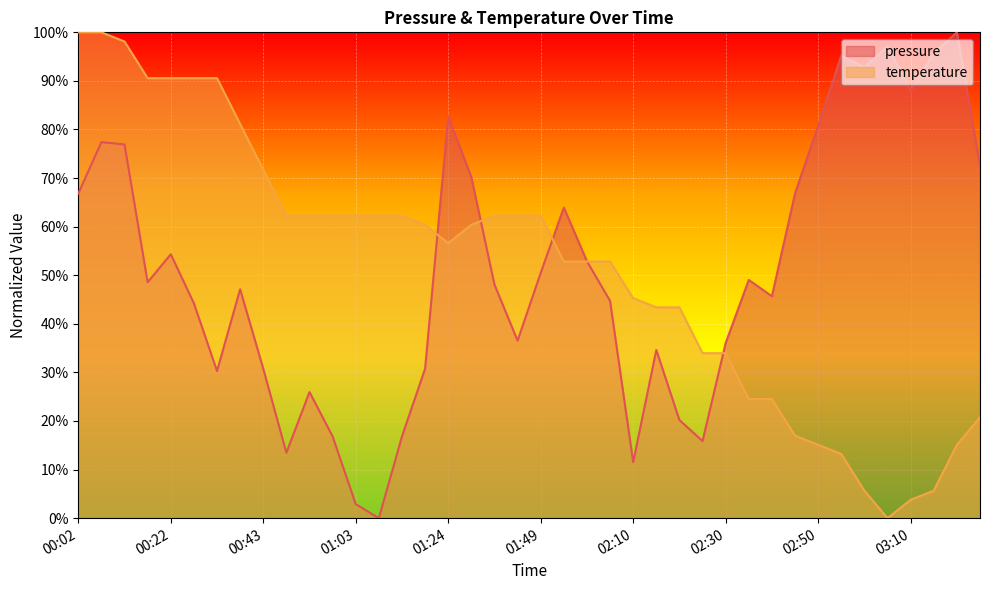

At how many categories does at least one series exceed 3?

40